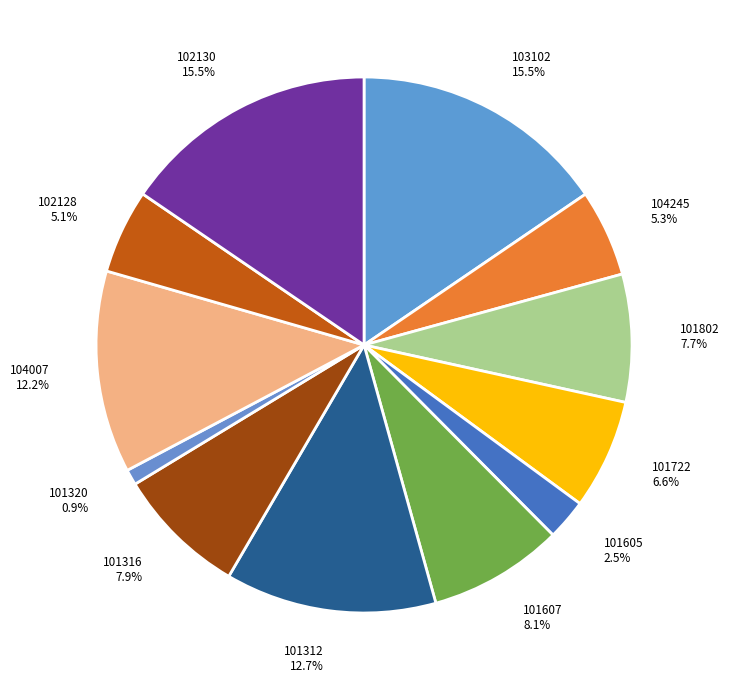

Is 102130 the majority of the pie?

No